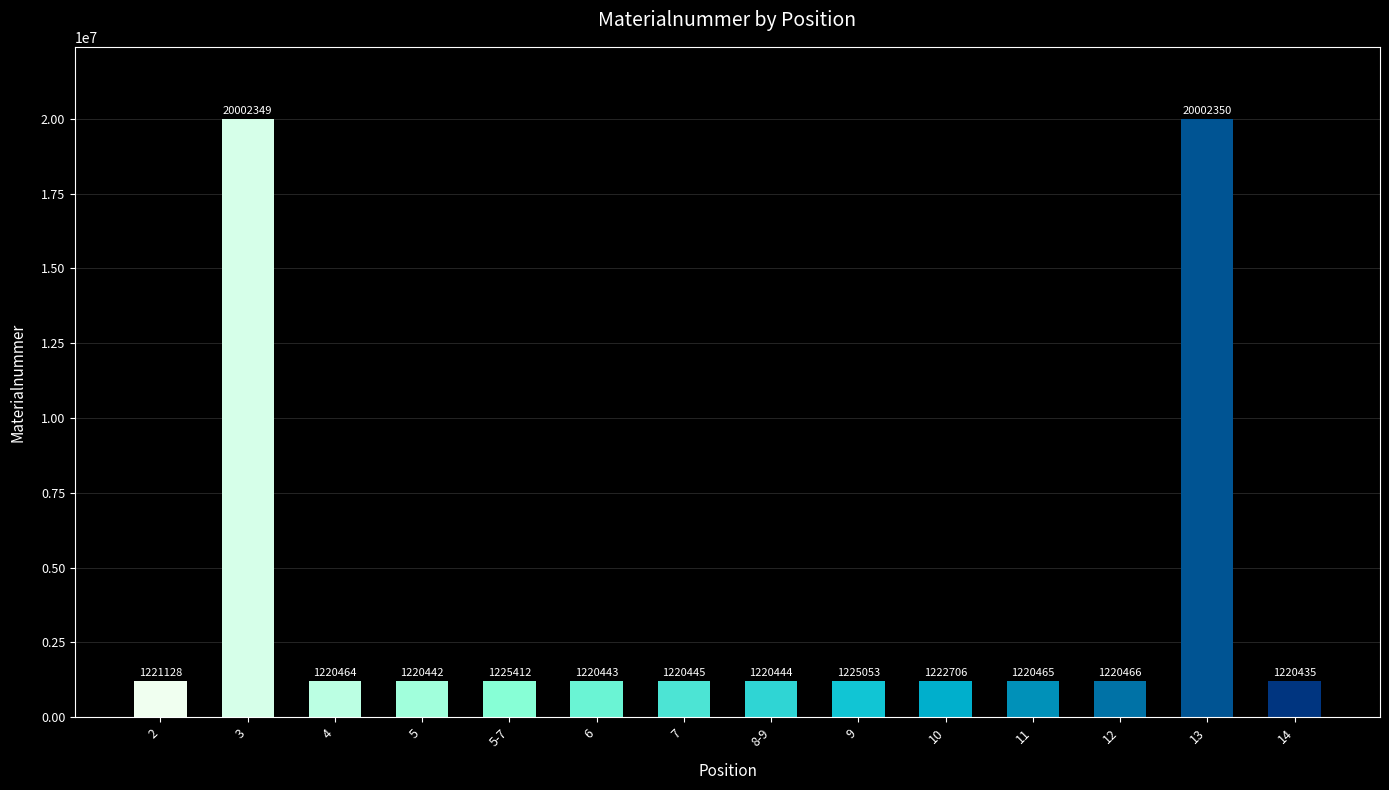

True or false: the data shows 1225053 at 9.

True